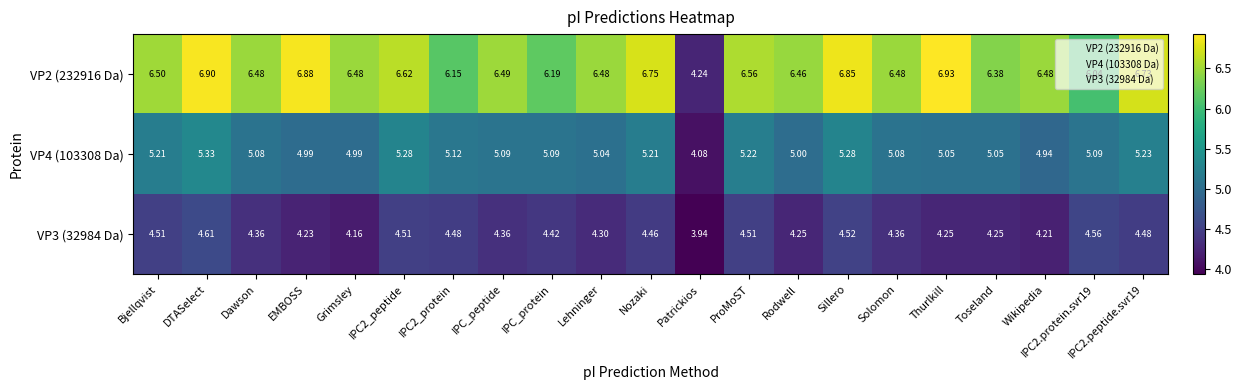

Which series has the largest range (max minus min)?

VP2 (232916 Da)